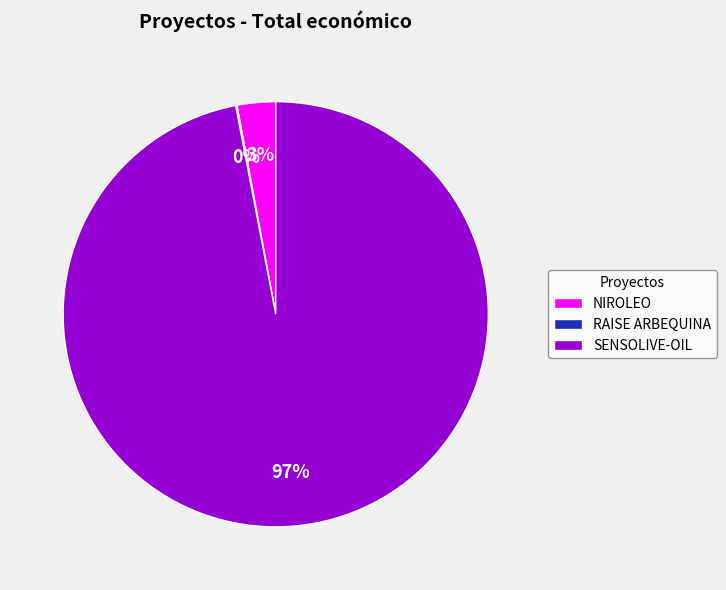

Between SENSOLIVE-OIL and NIROLEO, which is larger?

SENSOLIVE-OIL